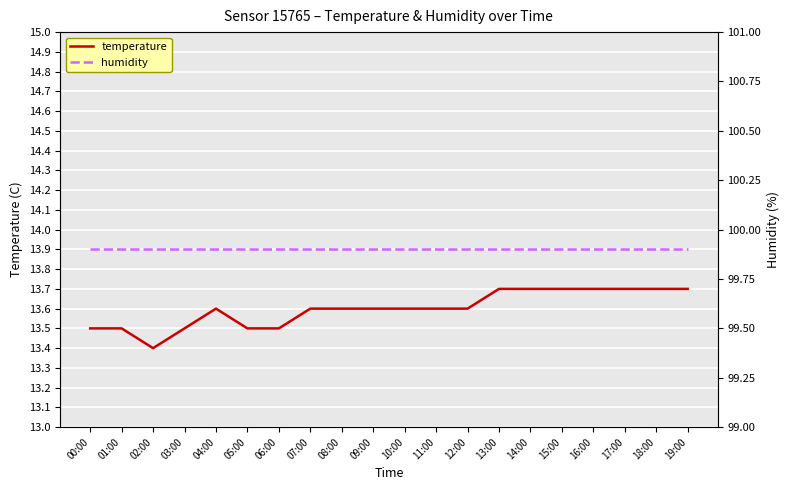

Which series has the largest total across all categories?

humidity